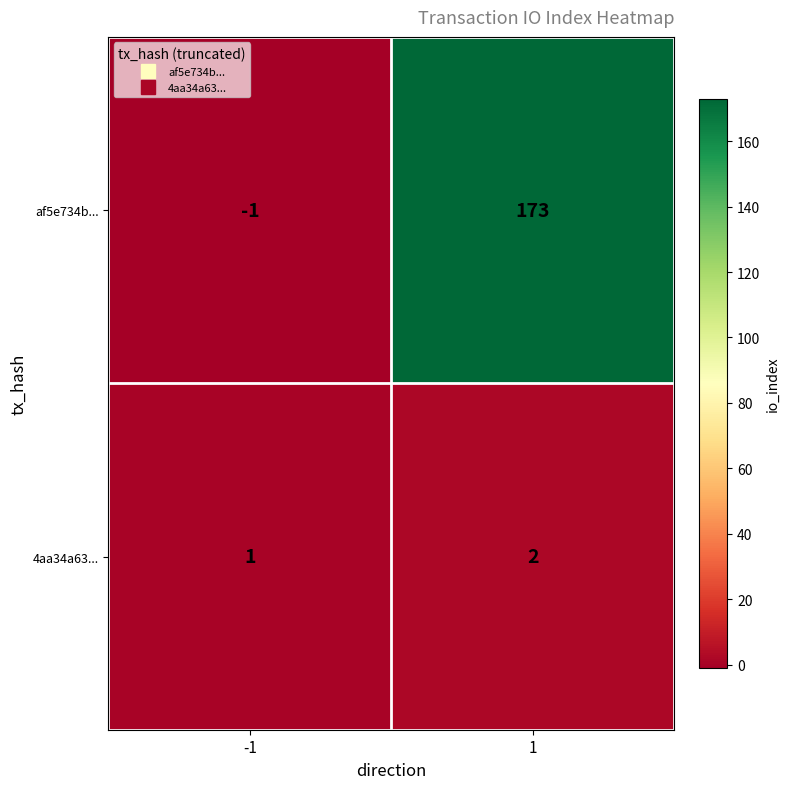

Is it true that 4aa34a63... equals 1 at 1?

False